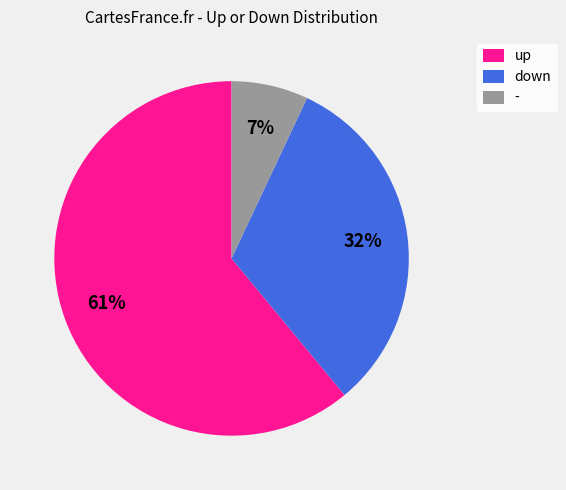

What is the smallest slice in the pie chart?

-